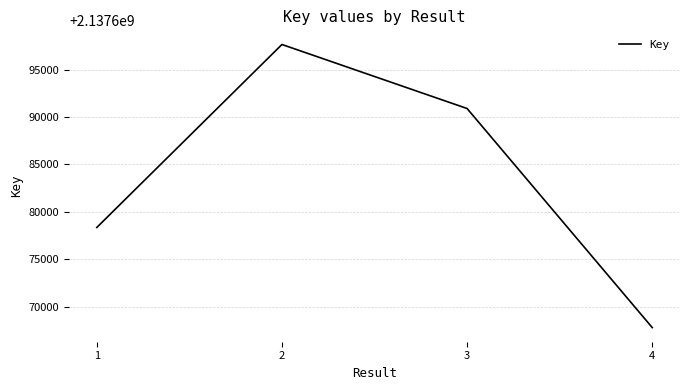

Reading left to right, what are all the values shown in this chart?

2137678355	2137697656	2137690902	2137667795